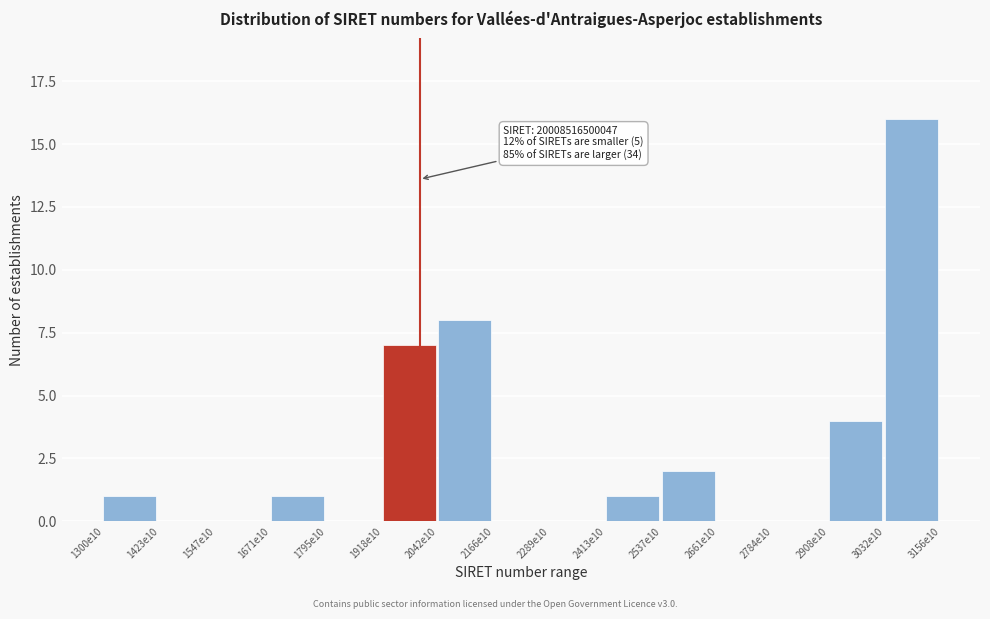

Reading right to left, extract all data points from this chart.

3032e10=16	2908e10=4	2784e10=0	2661e10=0	2537e10=2	2413e10=1	2289e10=0	2166e10=0	2042e10=8	1918e10=7	1795e10=0	1671e10=1	1547e10=0	1423e10=0	1300e10=1